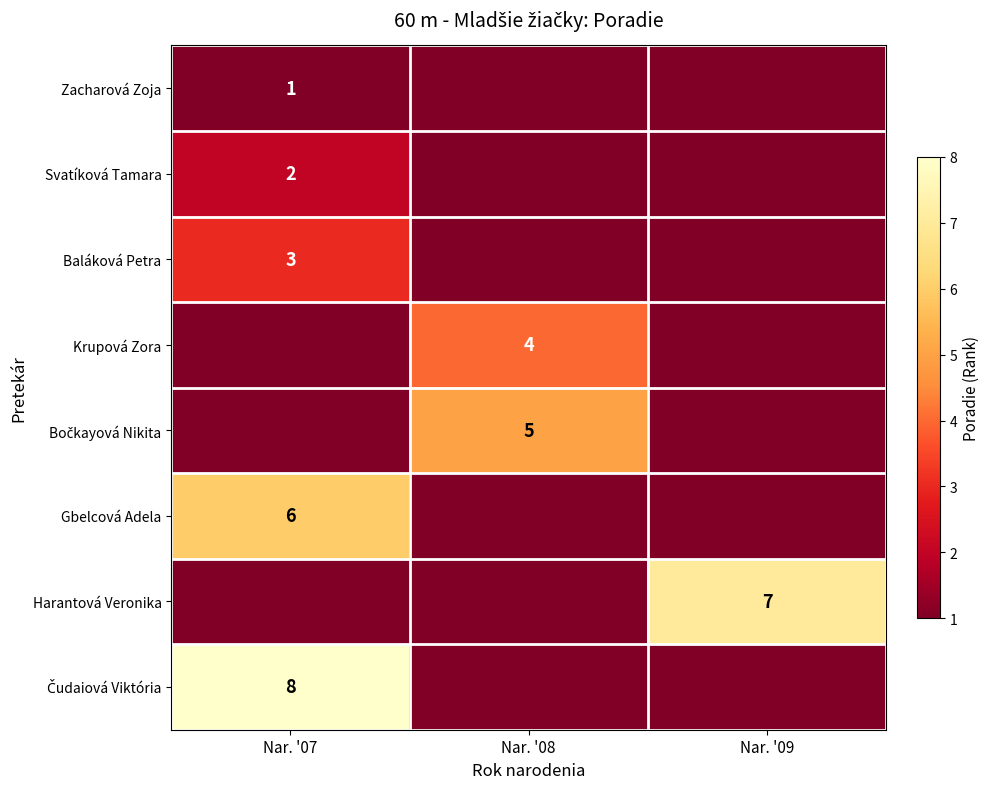

The Gbelcová Adela series shows 6 at Nar. '07. True or false?

True